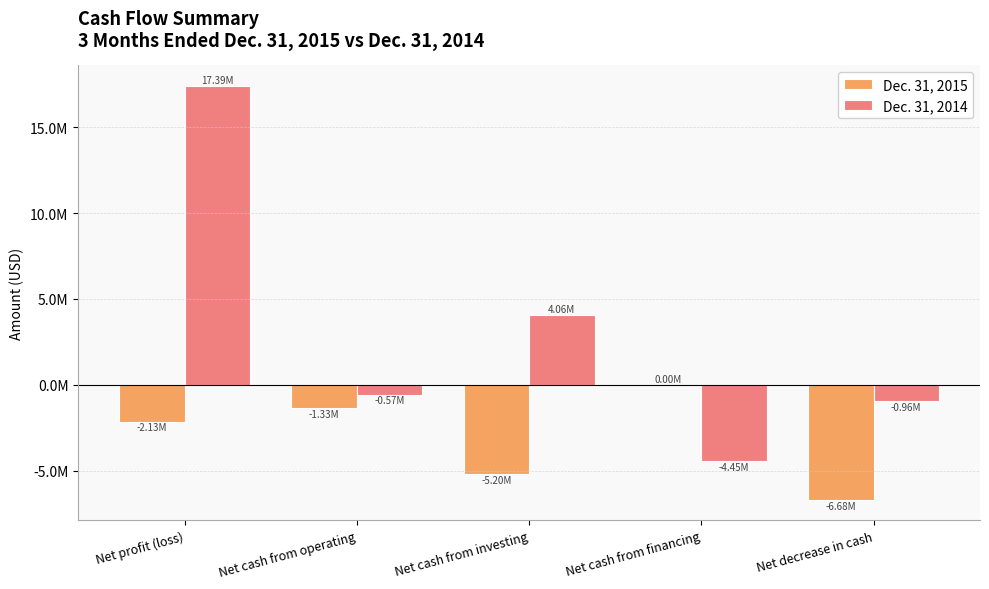

Which category has the lowest value across all series?

Net decrease in cash